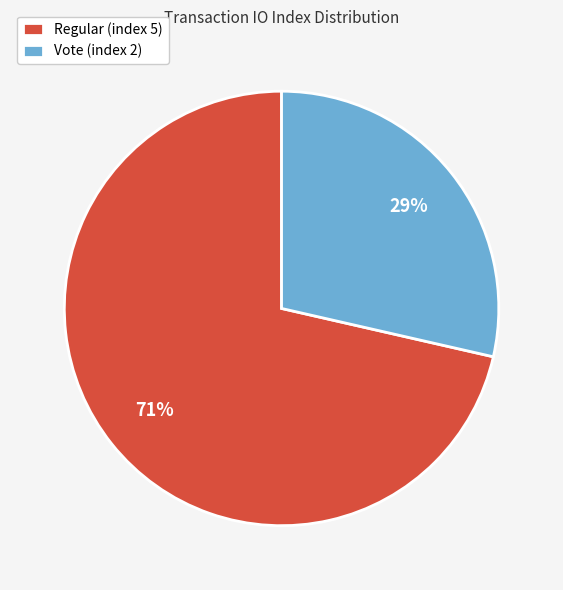

True or false: Vote (index 2) accounts for 23% of the total.

False